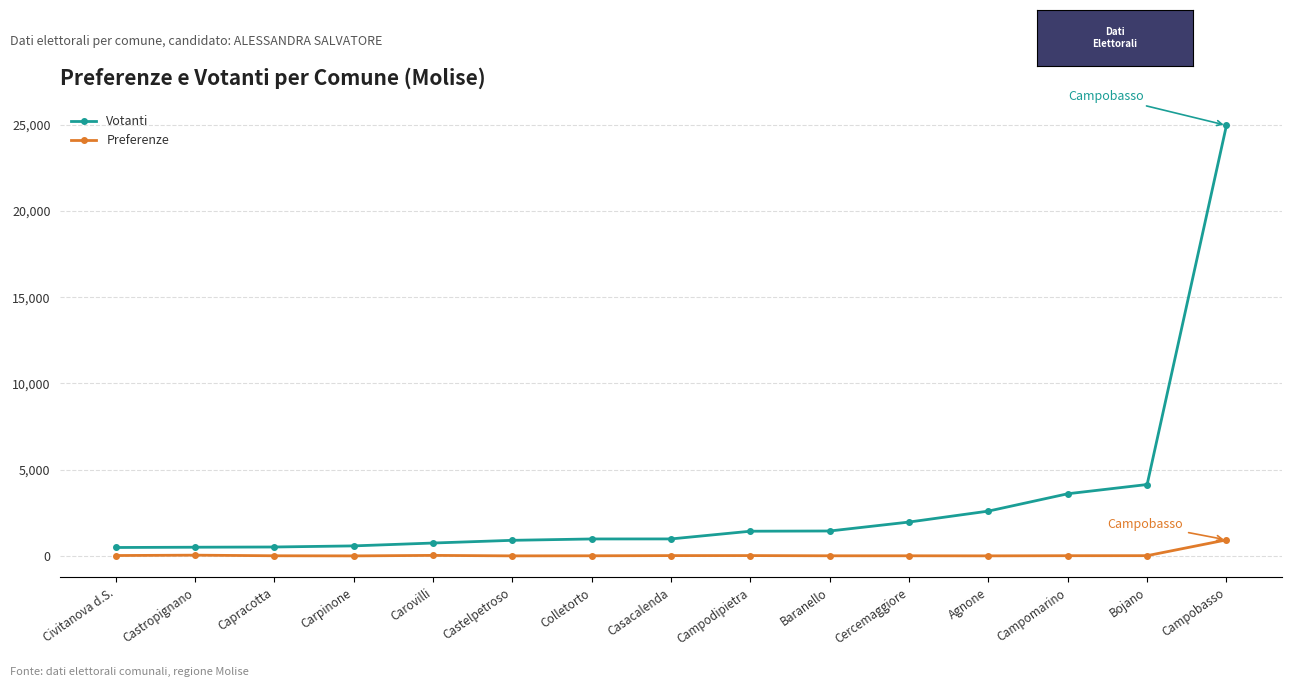

True or false: Votanti has a value of 746 at Carovilli.

True